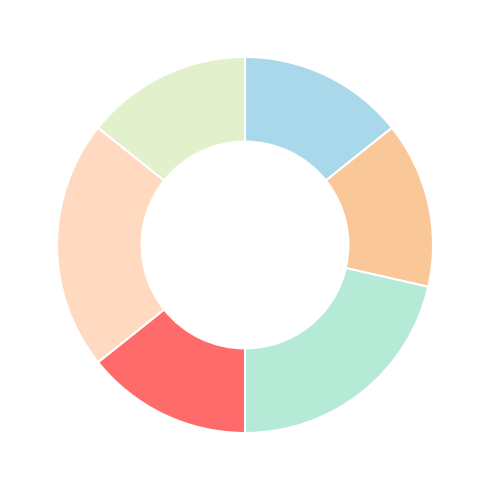

How many slices are in this pie chart?

6